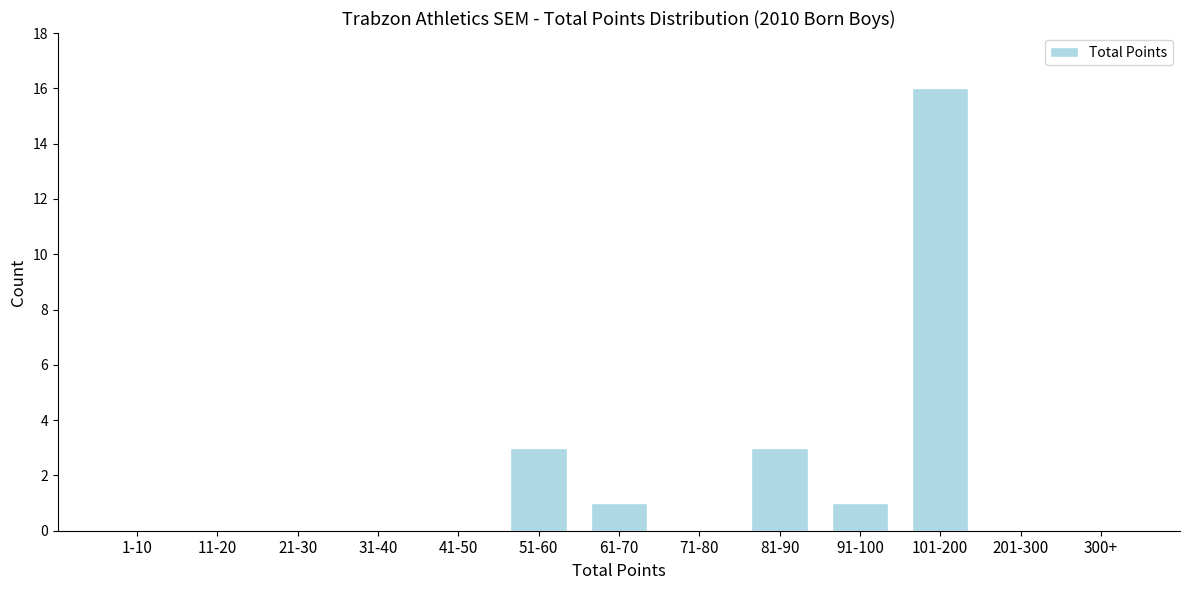

Which has a higher value, 11-20 or 61-70?

61-70